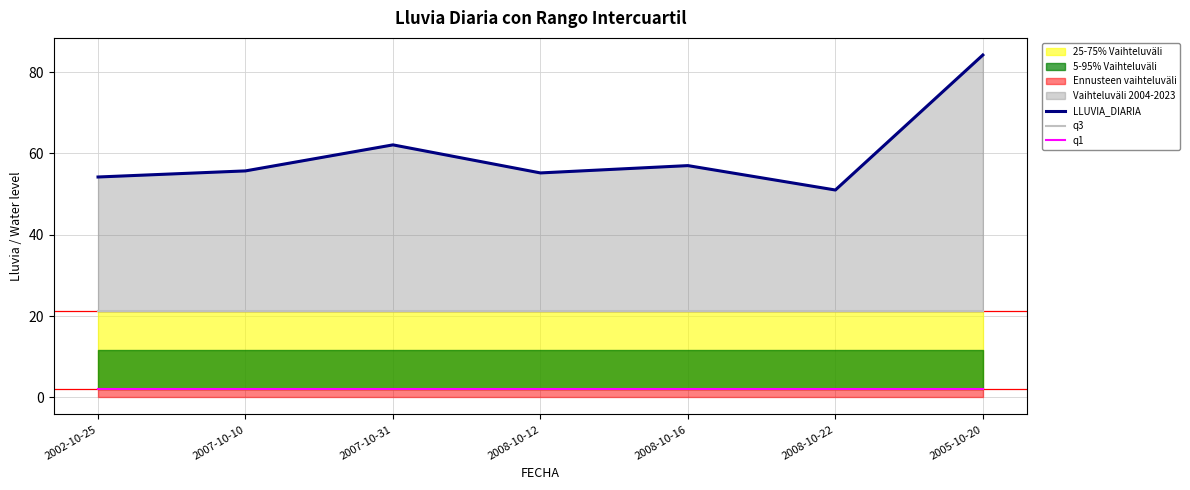

True or false: LLUVIA_DIARIA has more than 2 points higher than both neighbors.

False